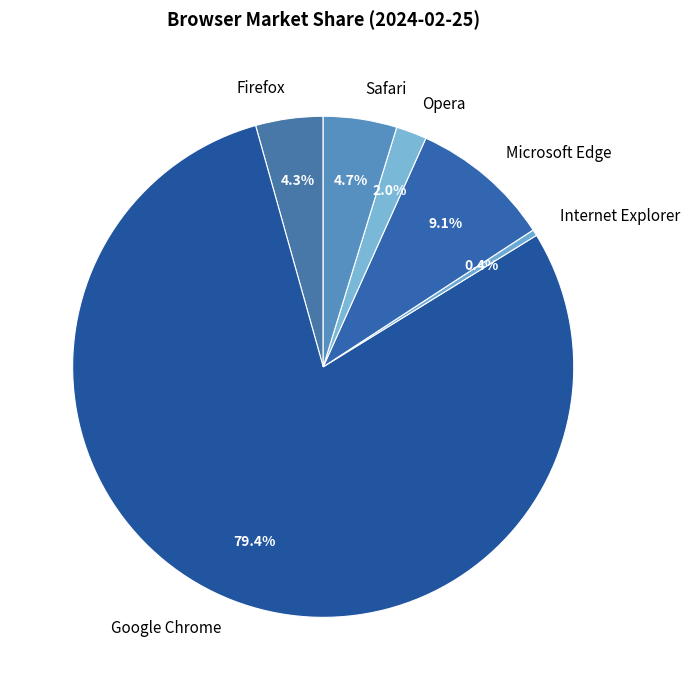

What percentage is NOT represented by Firefox?

95.7%